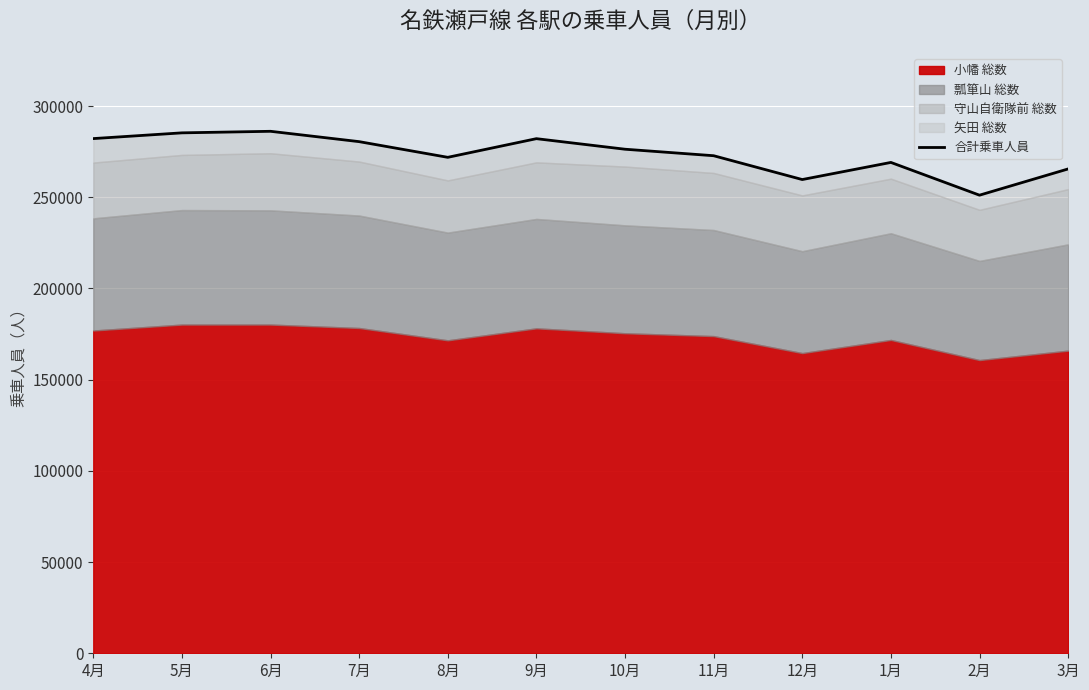

What is the difference between the maximum and minimum values?

35018